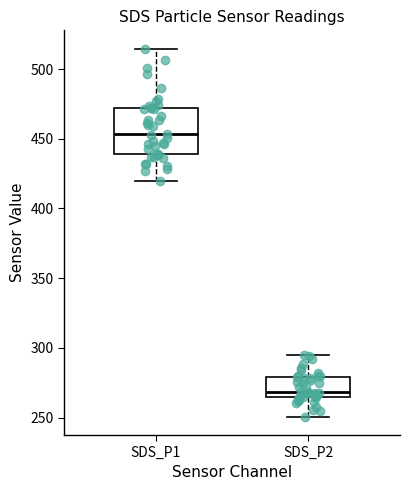

Comparing the boxes themselves (not the whiskers), which one is the tallest?

SDS_P1